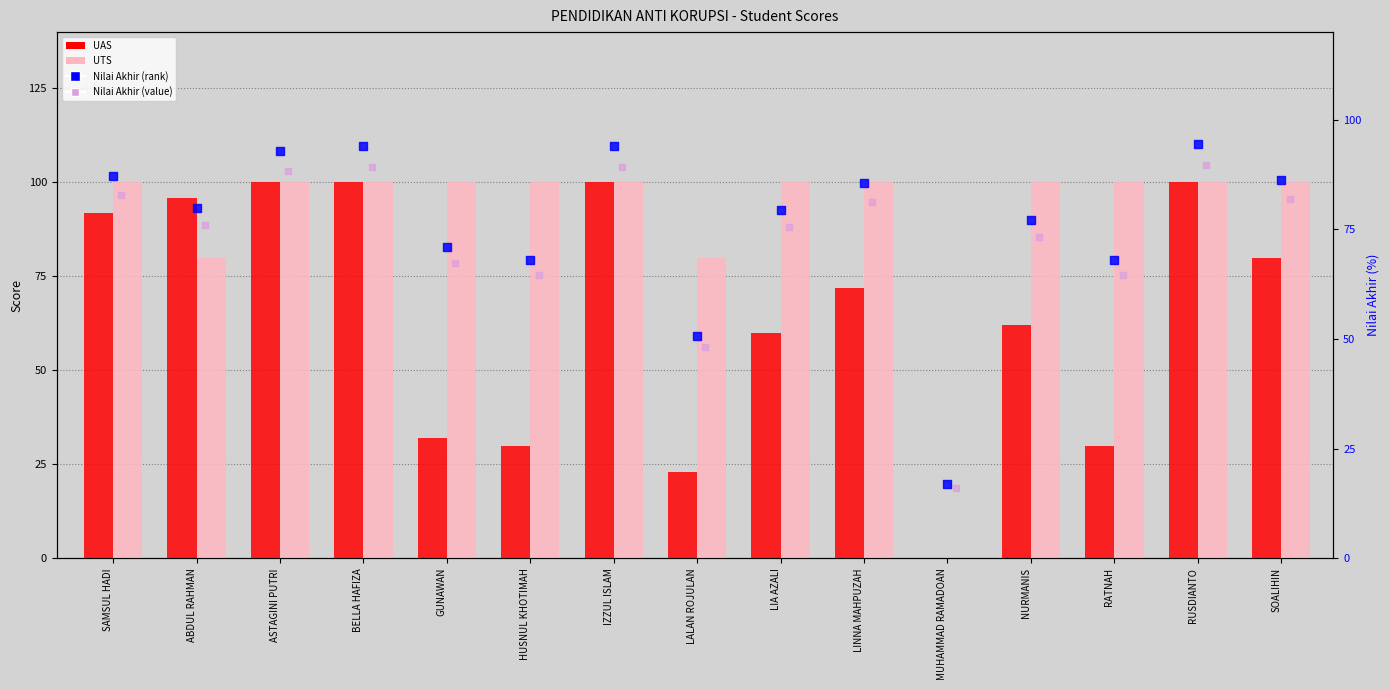

Which series reaches the maximum Y coordinate?

UAS